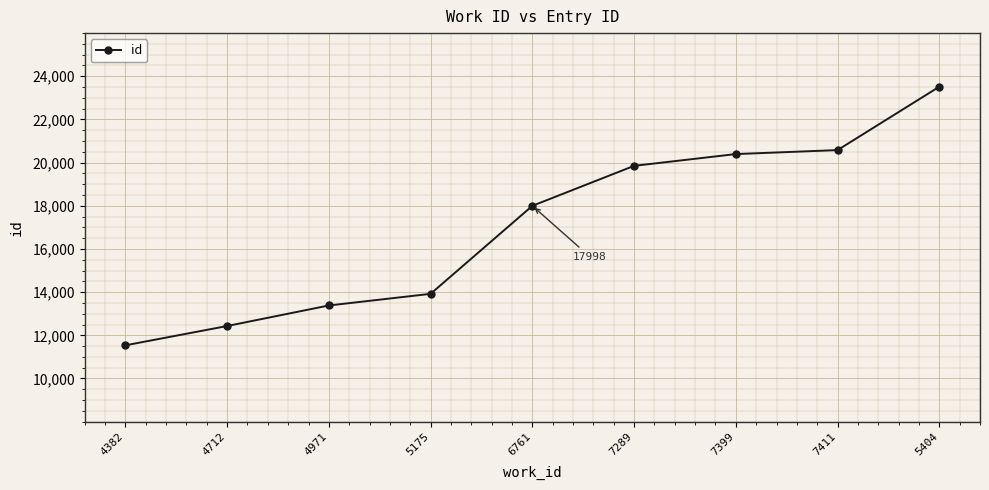

What is the difference between the maximum and minimum values?

11981